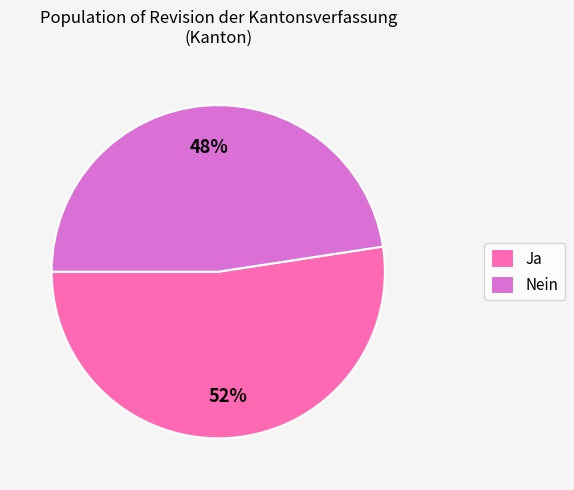

The Ja slice represents 52% of the pie. True or false?

True